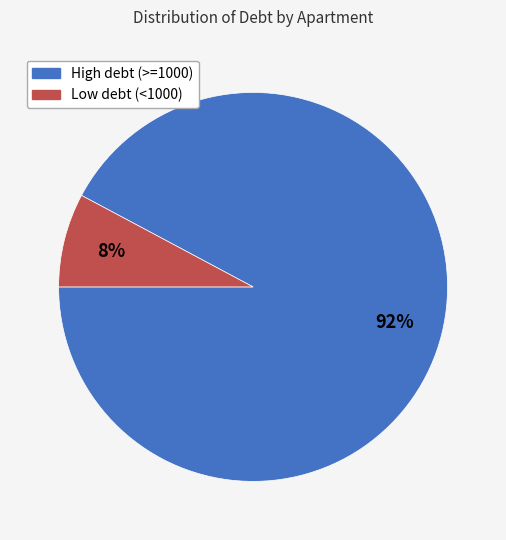

To the nearest percent, what is the difference between the largest and smallest slice percentages?

84%